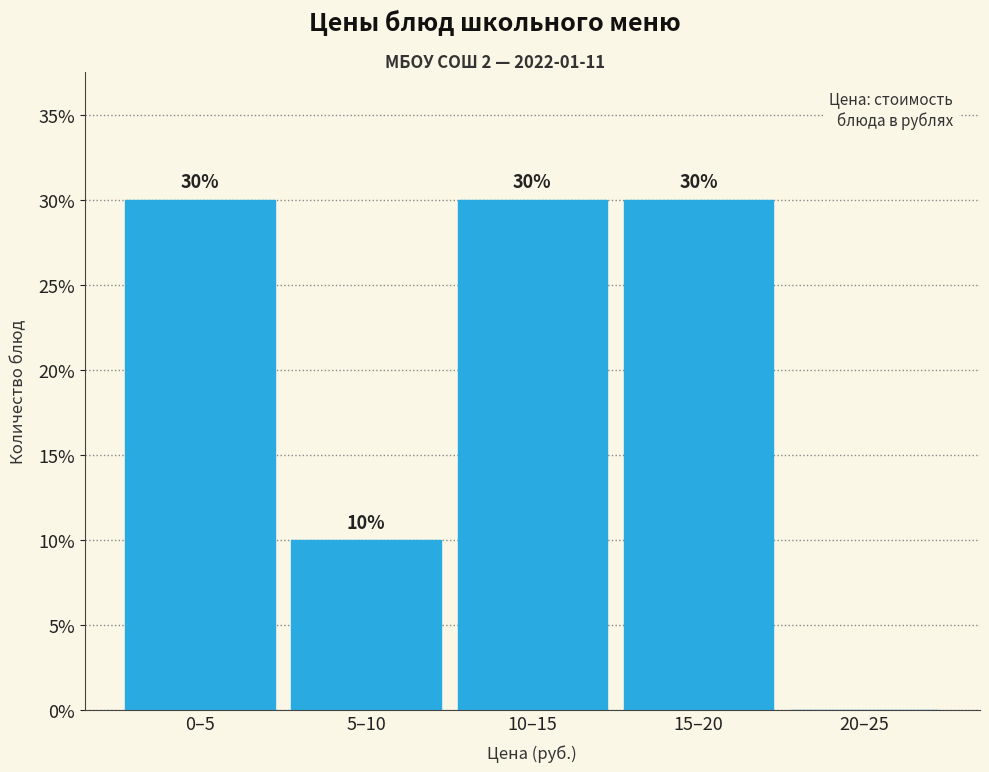

Reading left to right, list all the values displayed in this chart.

0–5=30	5–10=10	10–15=30	15–20=30	20–25=0